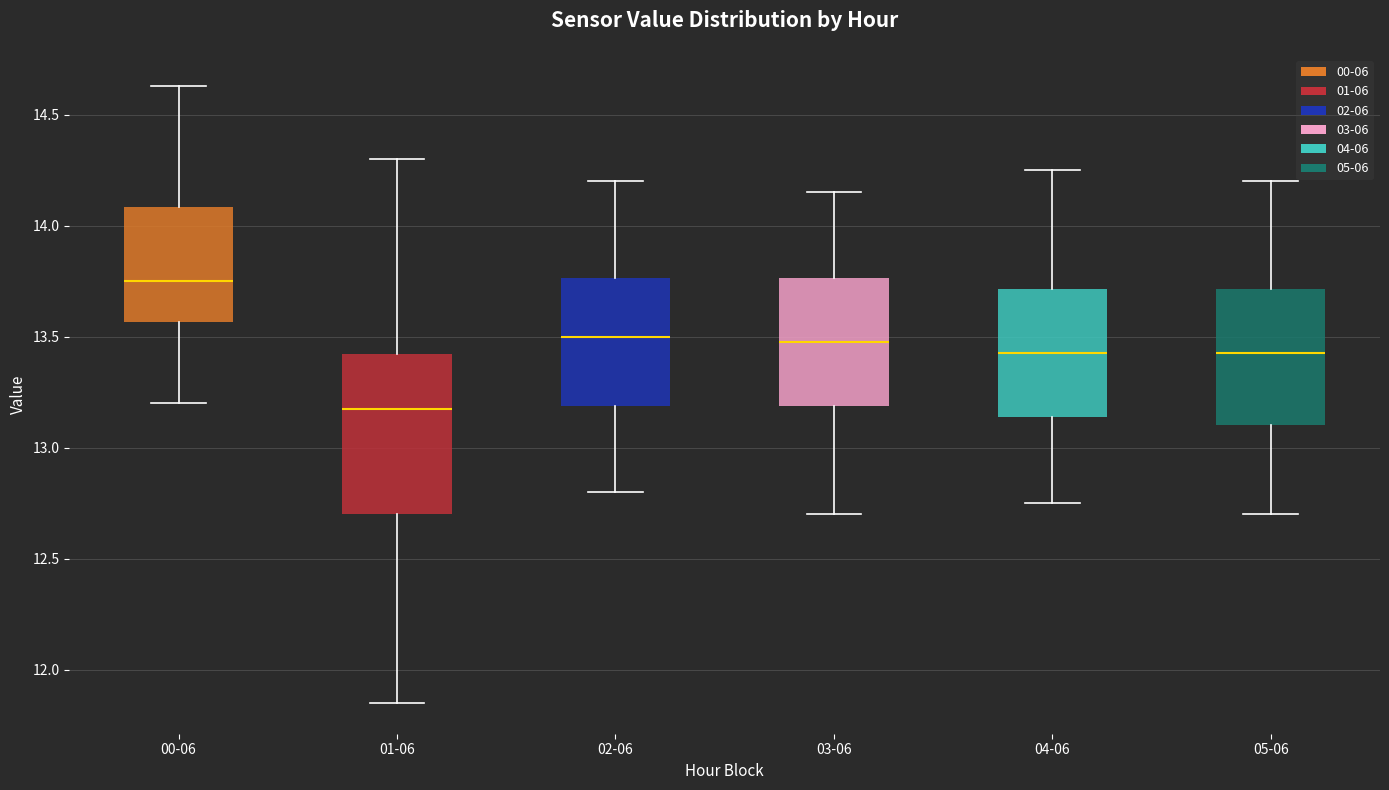

Reading left to right, read every box against the y-axis: the position of its median line, the range the box covers, and the ends of its whiskers. The values are not printed on the chart, so give them approximately, as read against the axis.

00-06: median 13.75, box 13.55 to 14.10, whiskers 13.20 to 14.65
01-06: median 13.20, box 12.70 to 13.40, whiskers 11.85 to 14.30
02-06: median 13.50, box 13.20 to 13.75, whiskers 12.80 to 14.20
03-06: median 13.50, box 13.20 to 13.75, whiskers 12.70 to 14.15
04-06: median 13.45, box 13.15 to 13.70, whiskers 12.75 to 14.25
05-06: median 13.45, box 13.10 to 13.70, whiskers 12.70 to 14.20